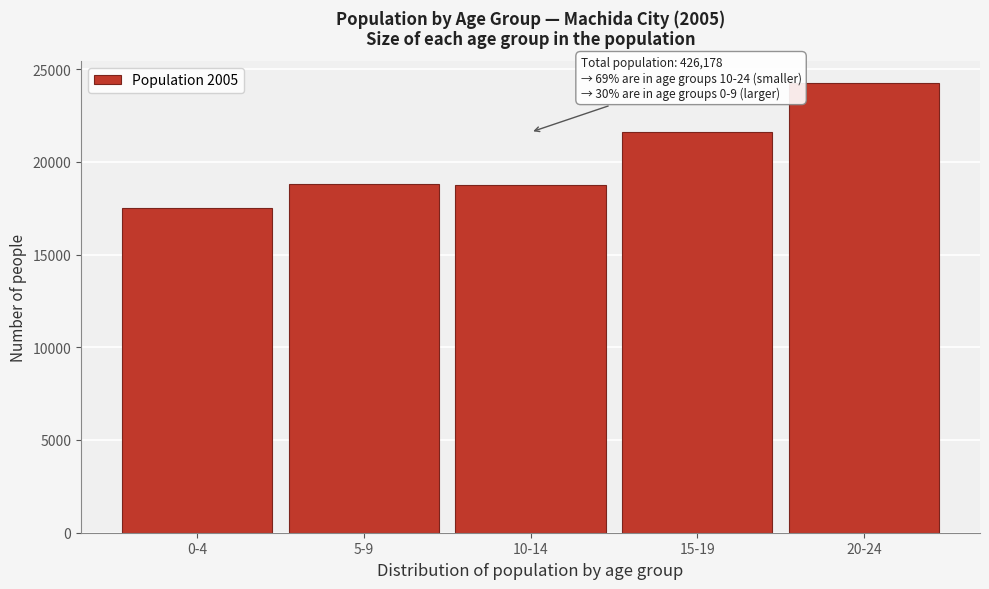

Approximately how many times larger is the value at 15-19 compared to 0-4?

1.2